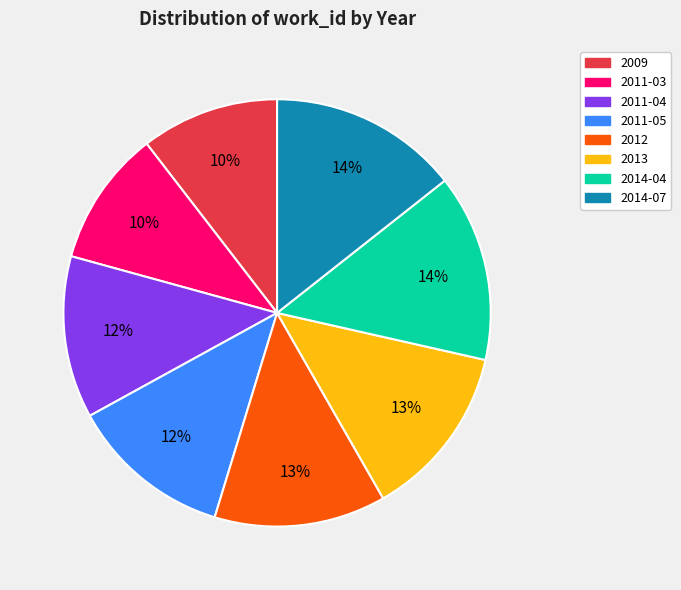

Do 2011-04 and 2012 together represent more than half of the pie?

No